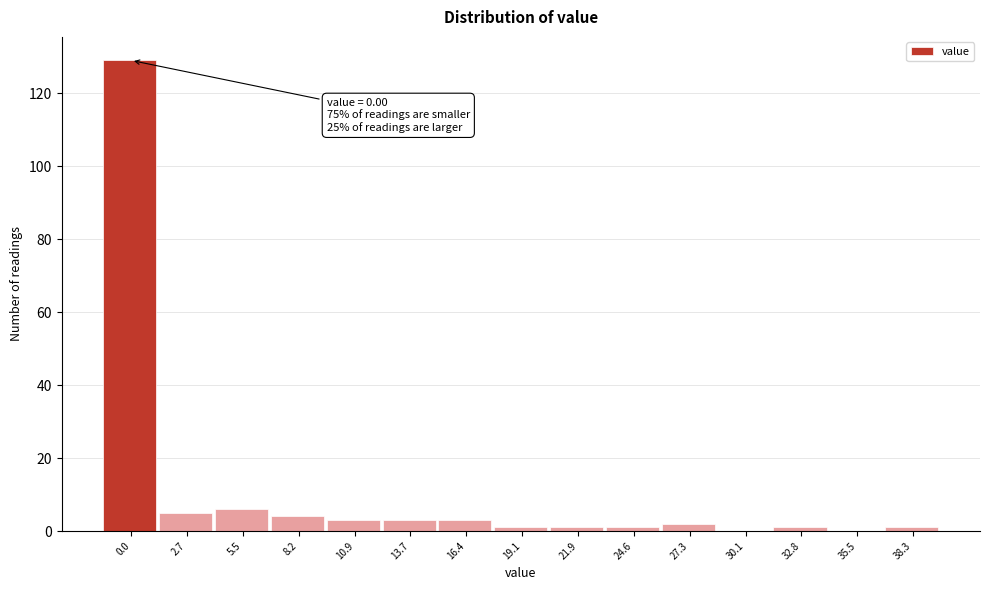

Reading left to right, what are all the values shown in this chart?

0.0=129	2.7=5	5.5=6	8.2=4	10.9=3	13.7=3	16.4=3	19.1=1	21.9=1	24.6=1	27.3=2	30.1=0	32.8=1	35.5=0	38.3=1